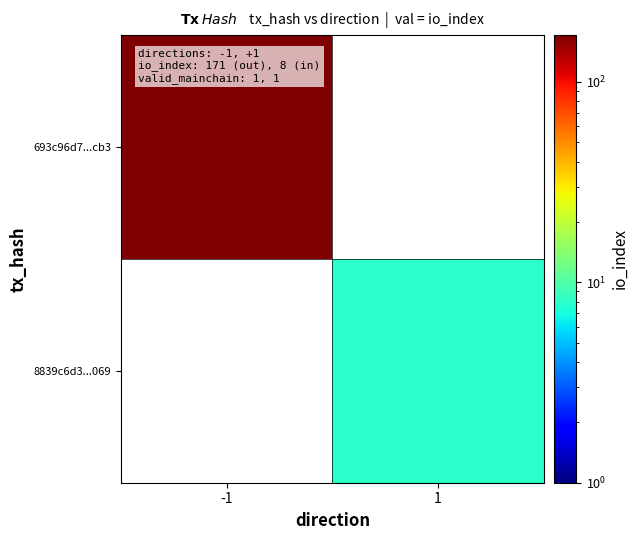

Between 1 and -1, which is larger?

-1